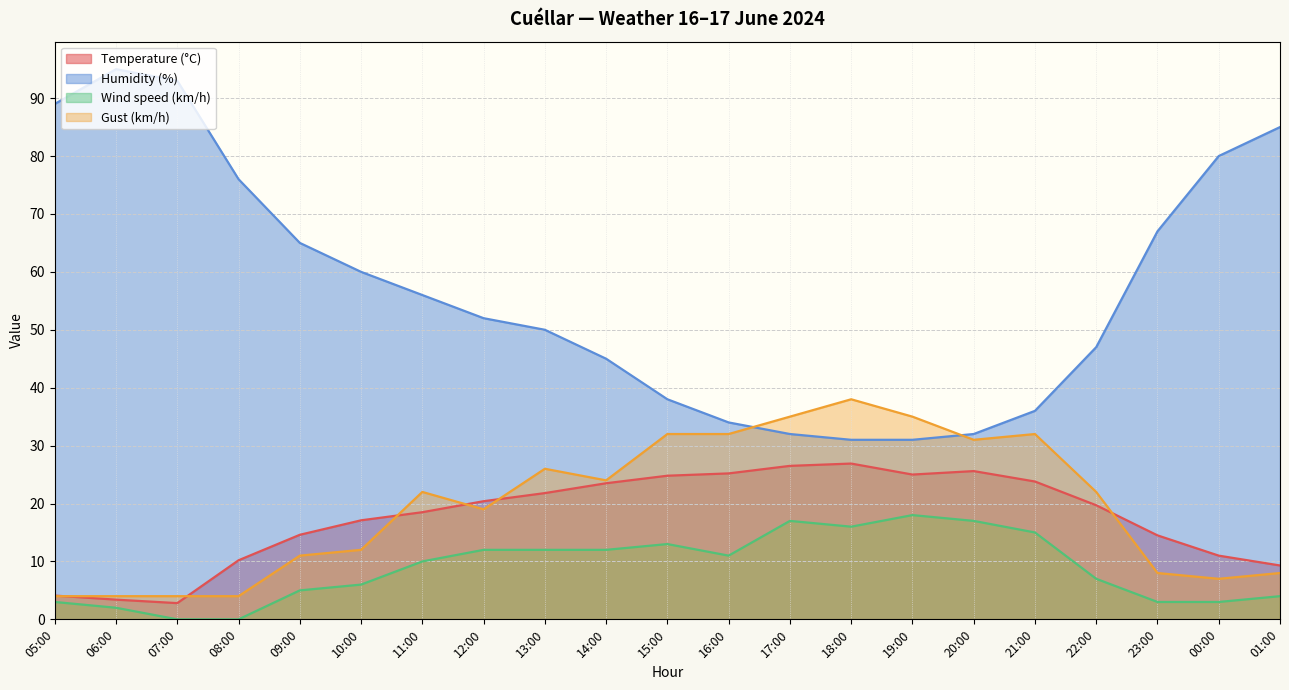

What is the approximate value of Temperature (°C) at 23:00?

14.5